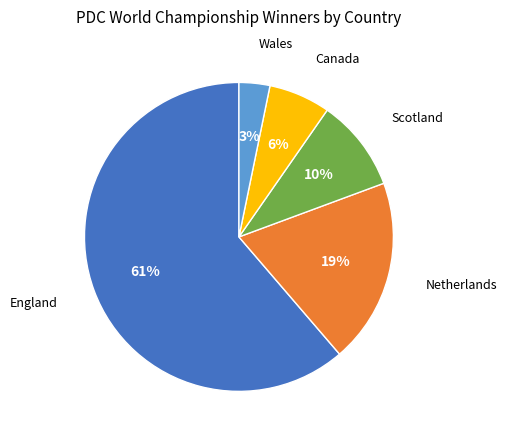

To the nearest percent, what is the average slice percentage?

20%